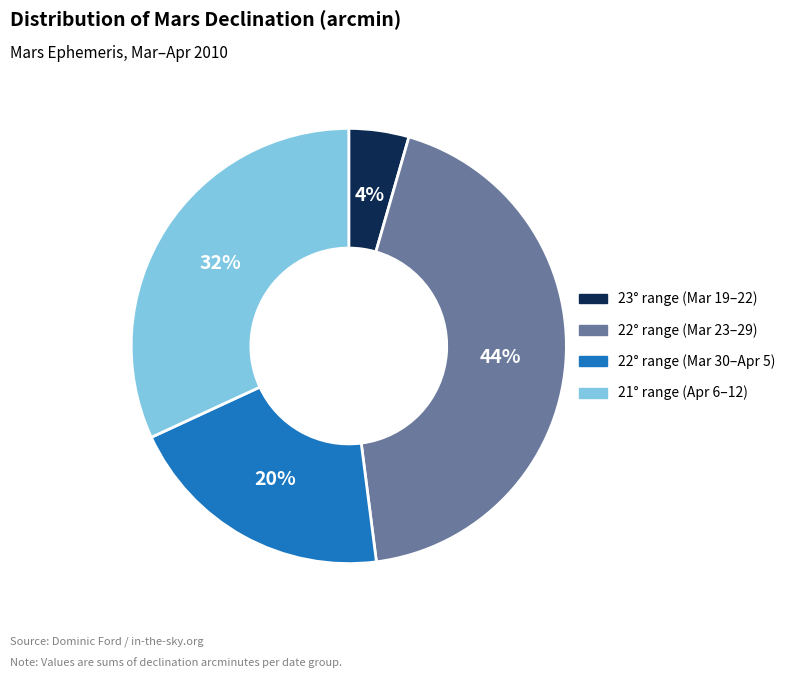

Is there a majority slice in this chart?

No